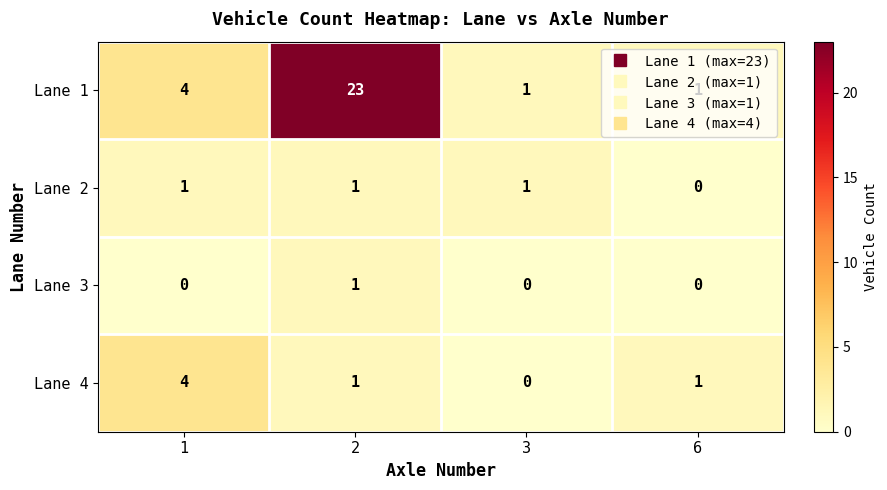

The Lane 1 series shows 23 at 2. True or false?

True